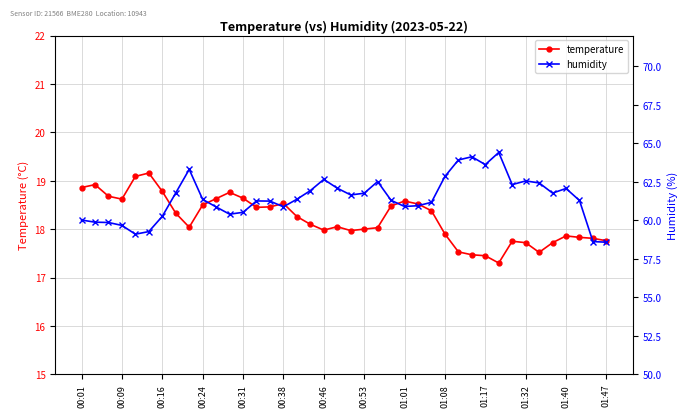

Is it true that temperature equals 18.5 at 00:24?

True